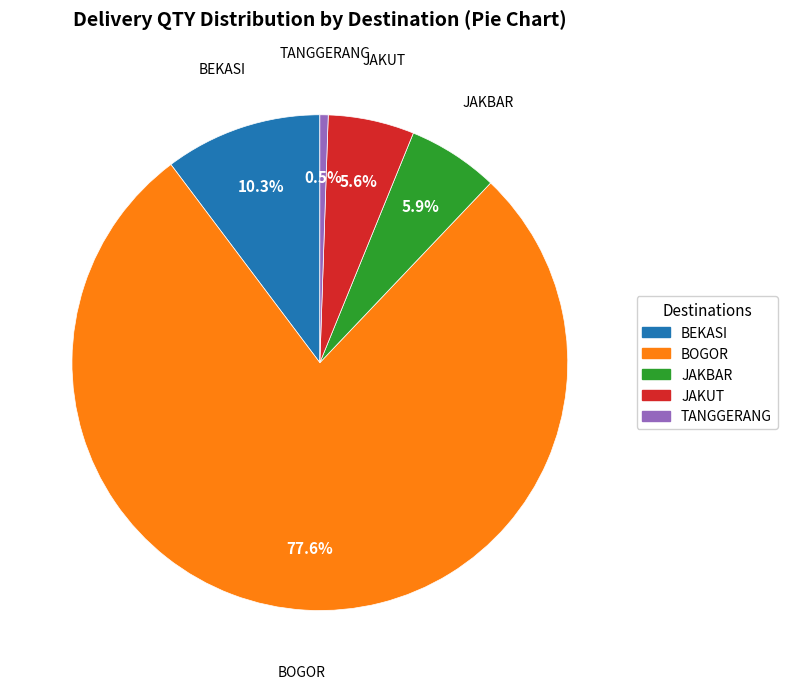

True or false: BEKASI accounts for 24% of the total.

False